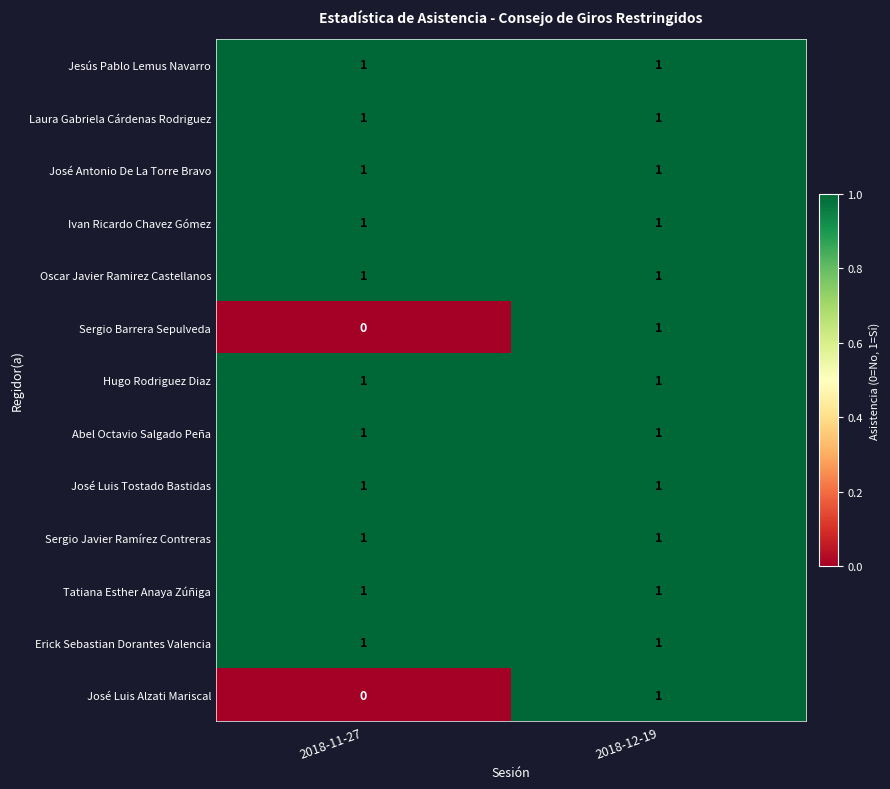

The value of Sergio Javier Ramírez Contreras at 2018-11-27 is 0. True or false?

False